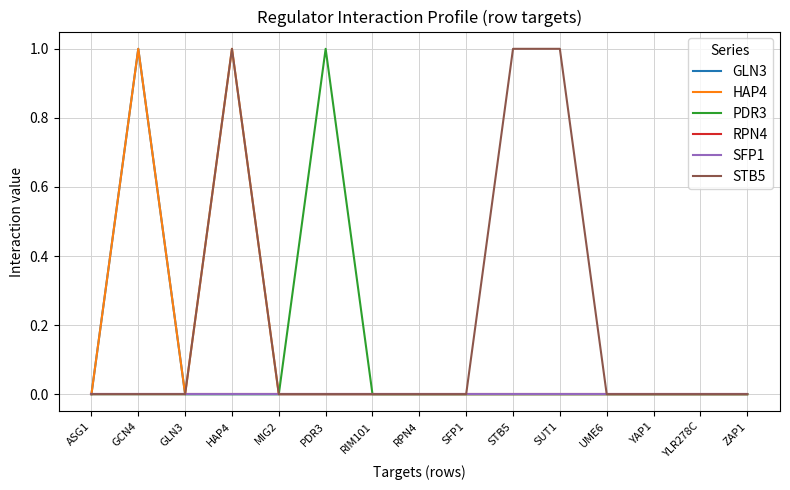

Does the chart have visible grid lines?

Yes